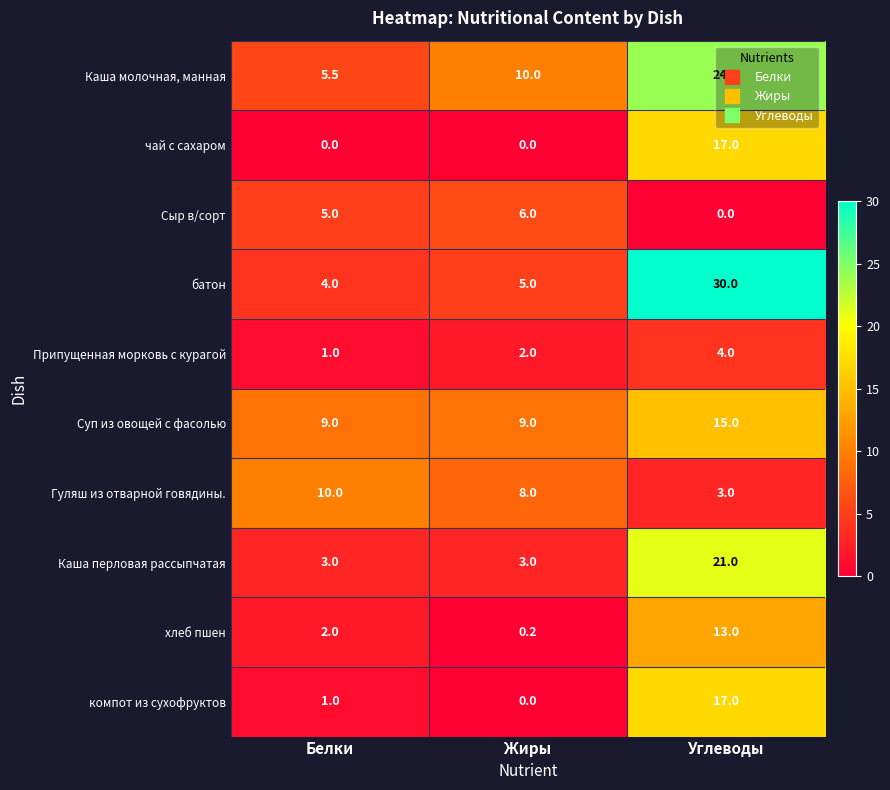

What is the sum of all Каша молочная, манная values?

39.5